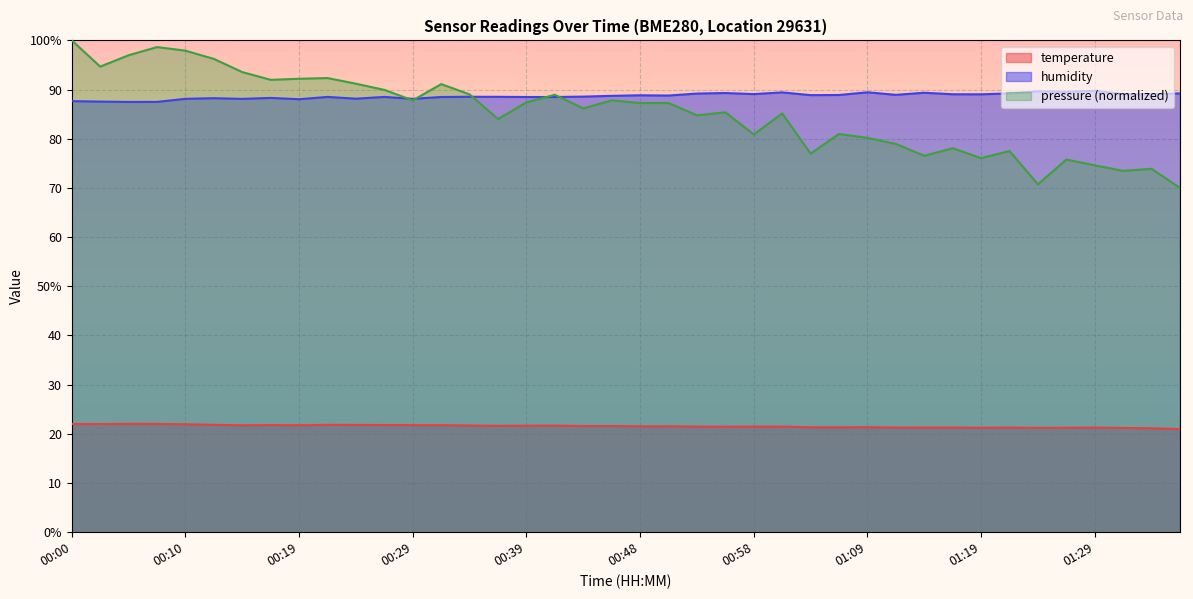

Which category has the lowest value in the temperature series?

01:37